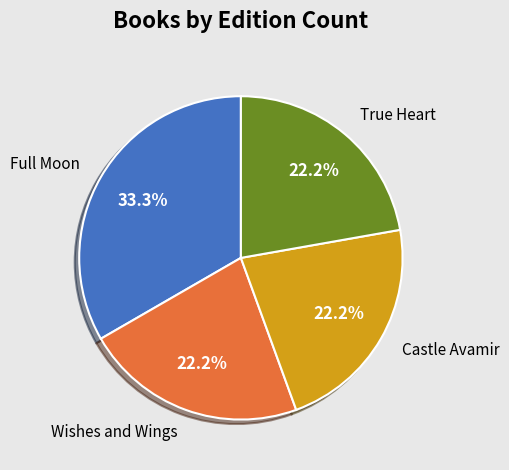

Between Wishes and Wings and Full Moon, which is larger?

Full Moon